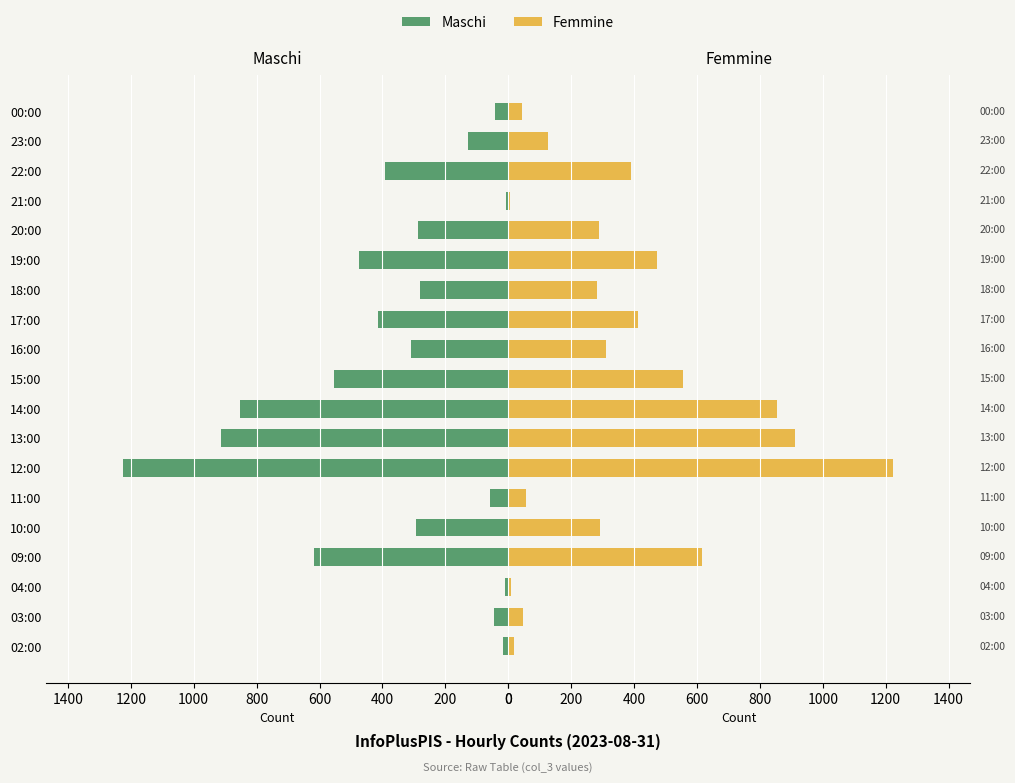

Between 15:00 and 17:00, which is larger?

15:00